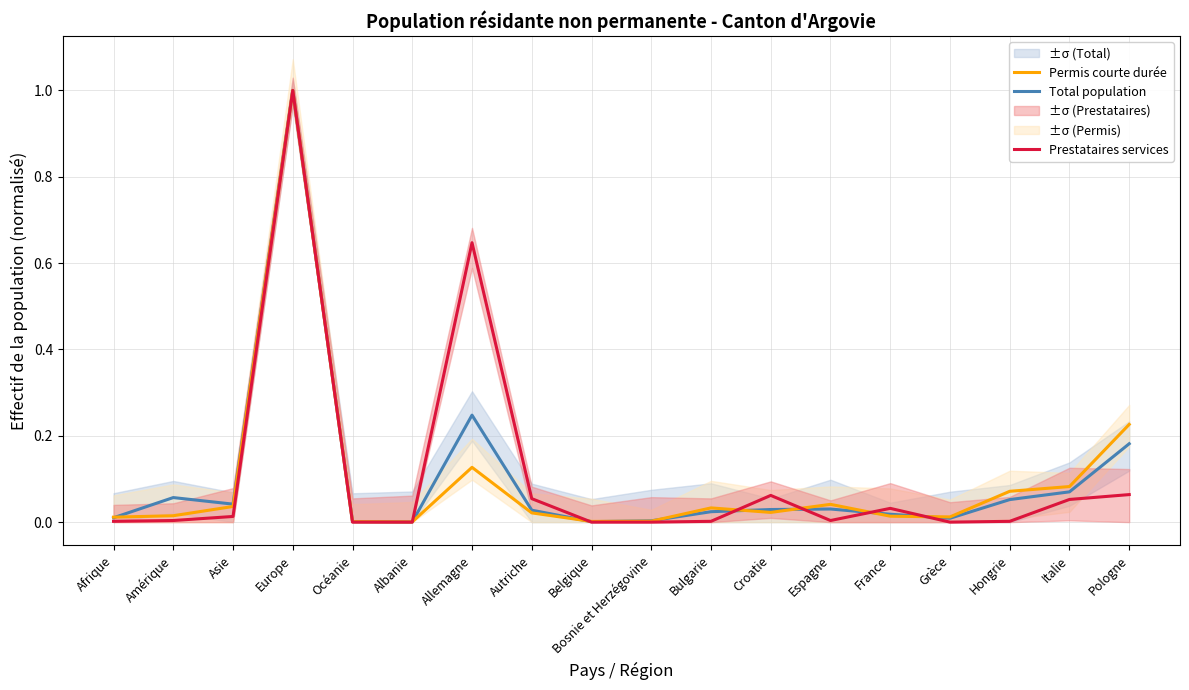

The Prestataires services series shows -0.4 at Océanie. True or false?

False